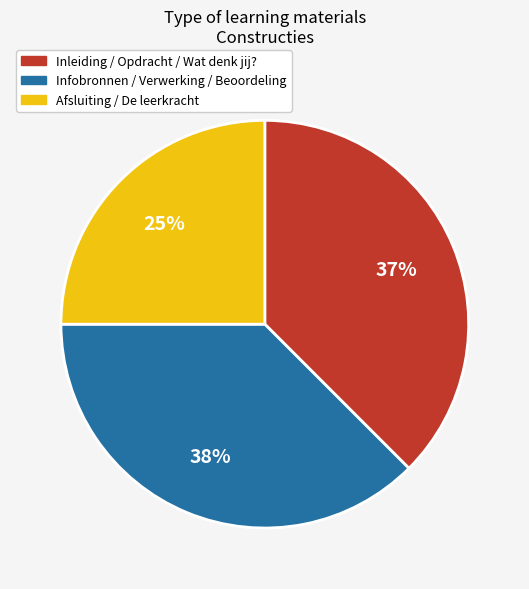

Is there a majority slice in this chart?

No